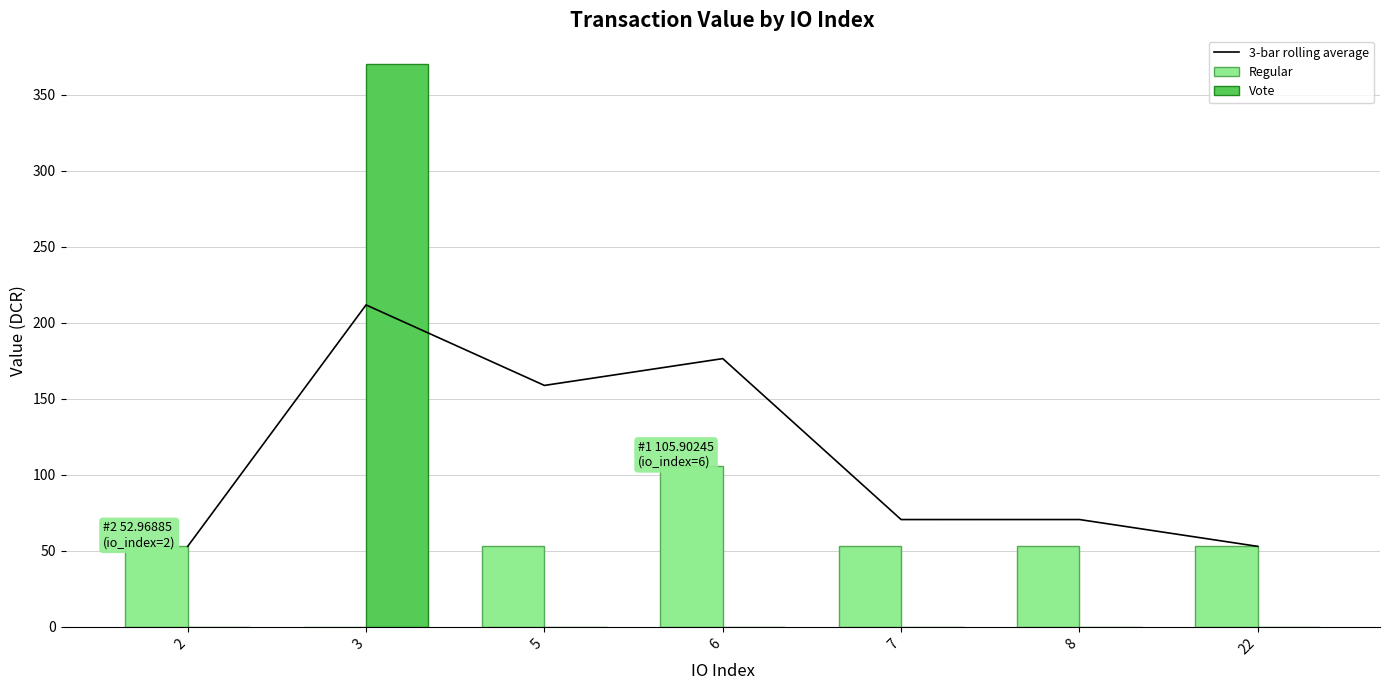

Which series changed the most between 5 and 8?

3-bar rolling average